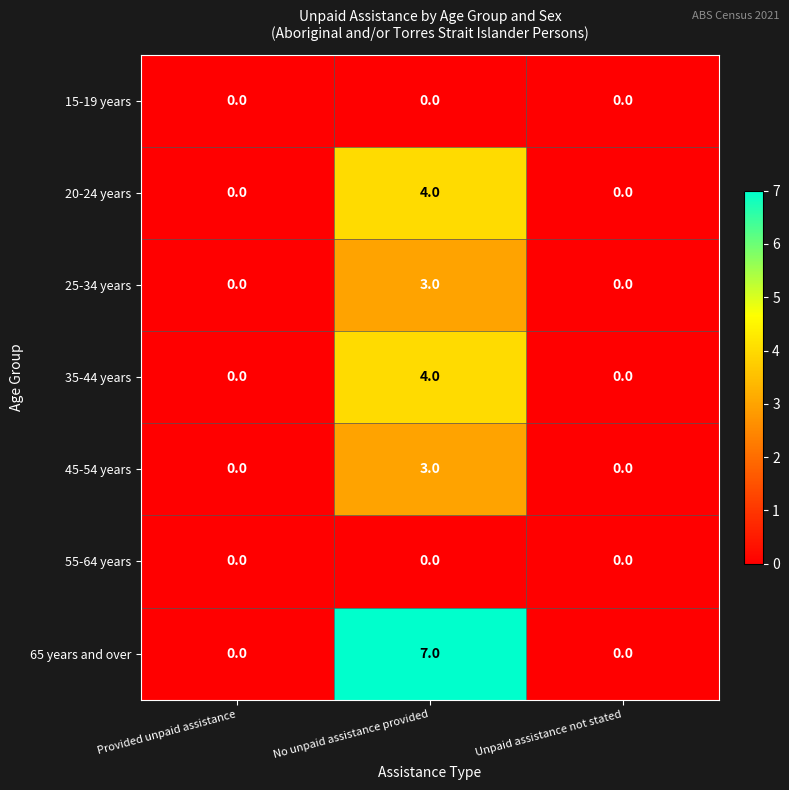

What is the sum of the 45-54 years values at No unpaid assistance provided and Provided unpaid assistance?

3